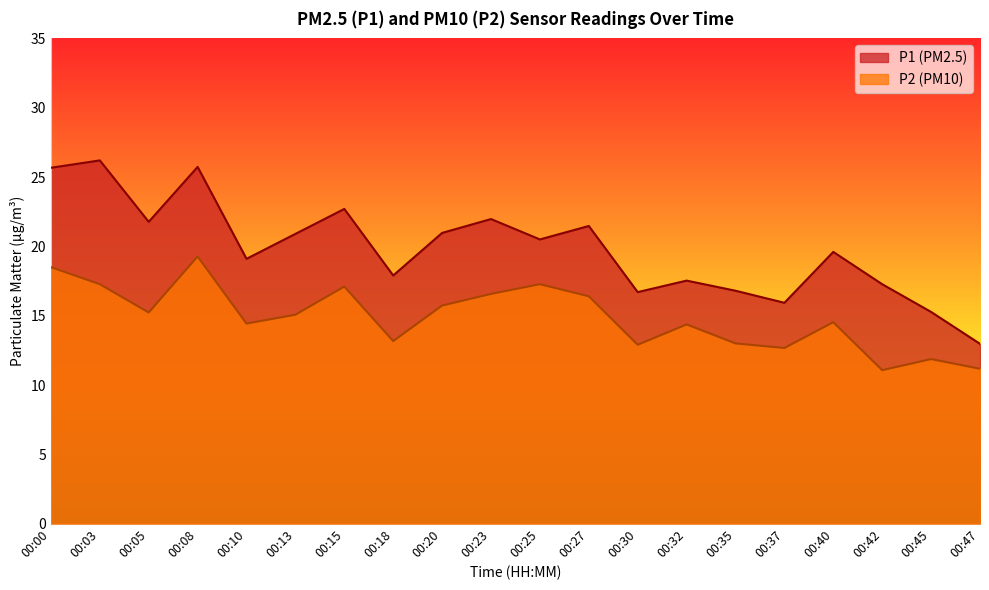

Is it true that P1 equals 8.8 at 00:40?

False